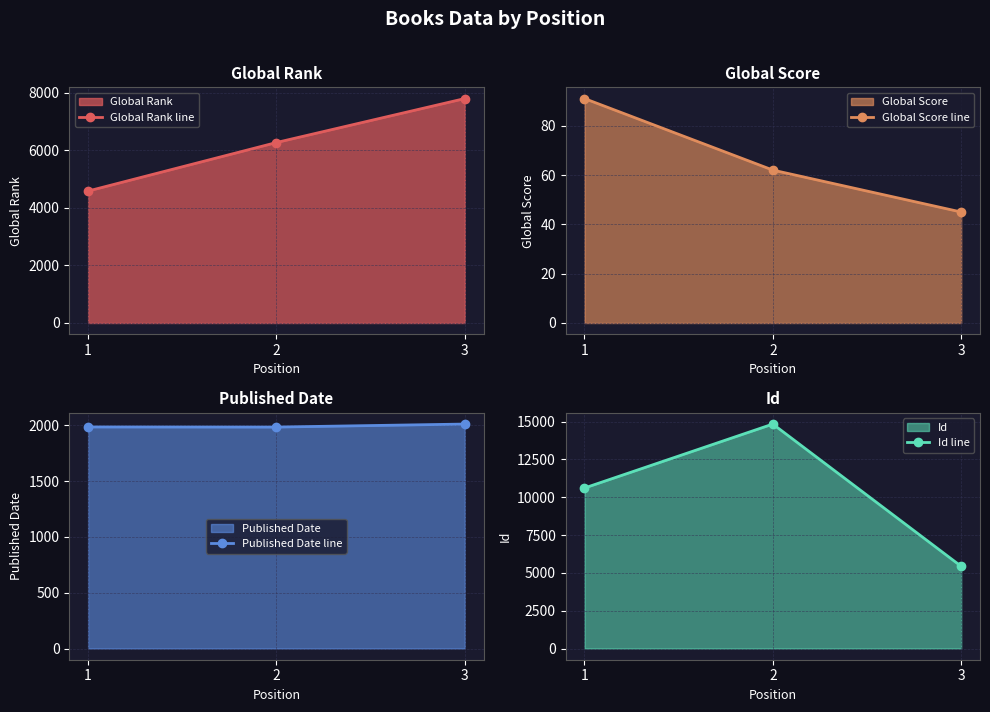

Reading right to left, list all the values displayed in this chart.

Global Rank line: 7791	6265	4581
Global Score line: 45	62	91
Published Date line: 2010	1983	1984
Id line: 5435	14839	10611